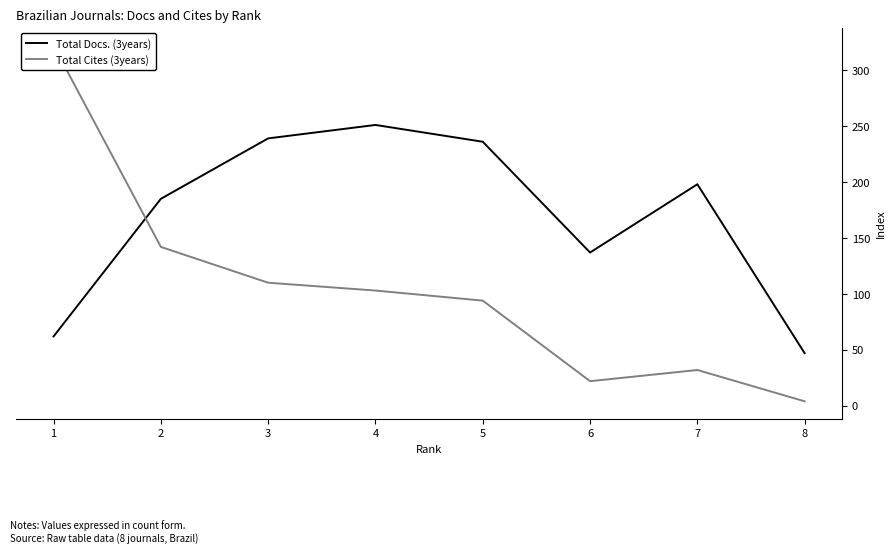

Which category has the lowest value in the Total Docs. (3years) series?

8